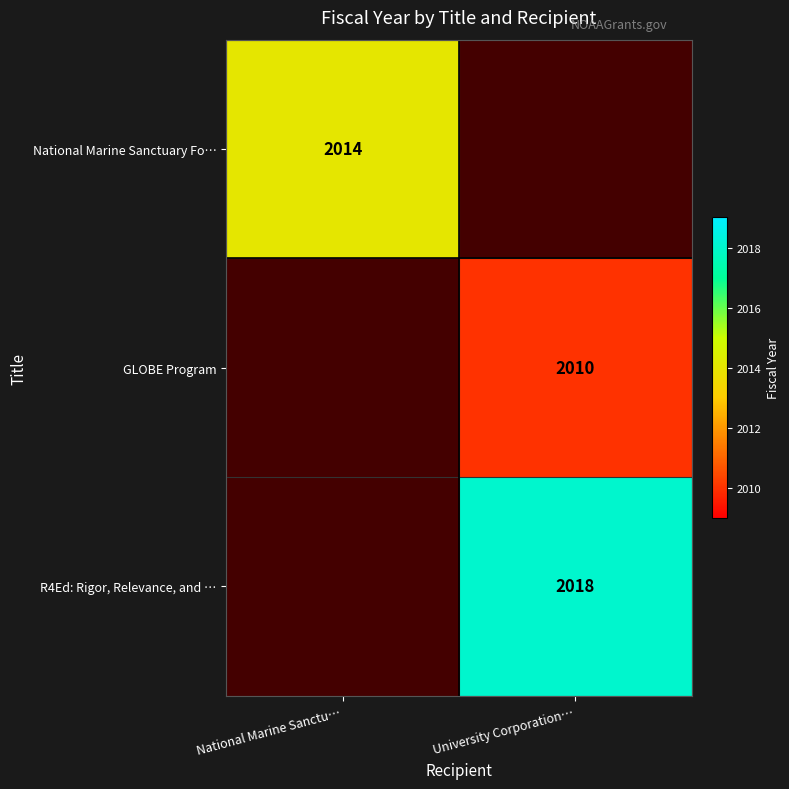

Is it true that GLOBE Program equals 2010 at University Corporation…?

True